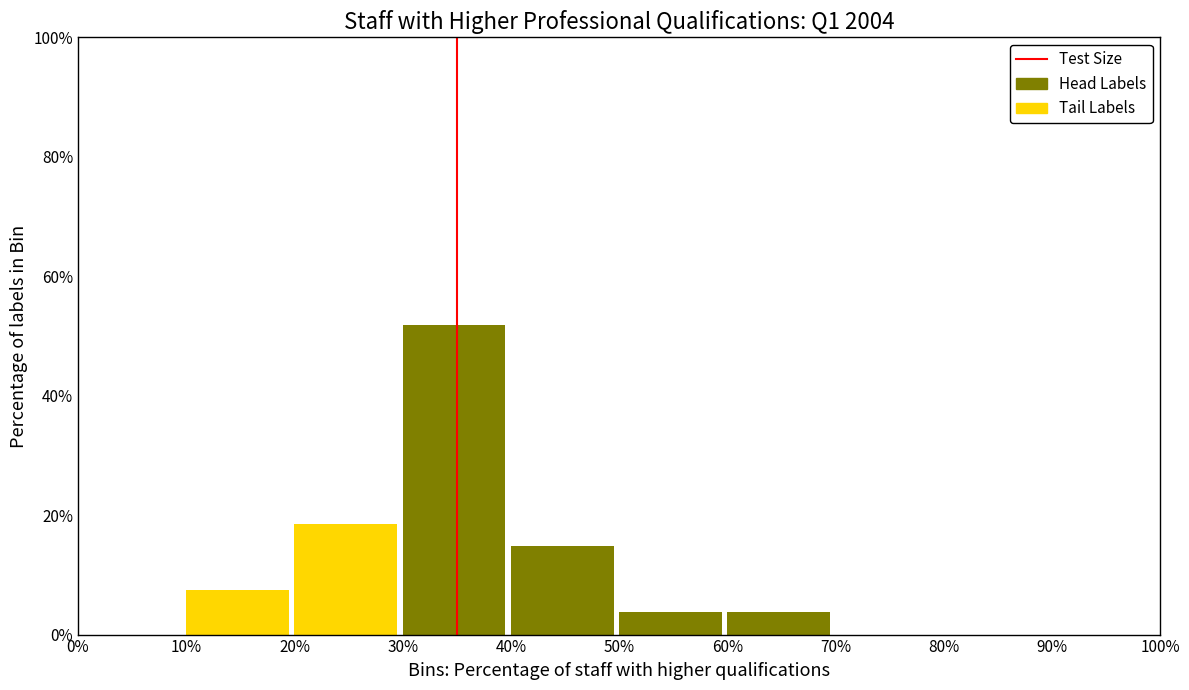

How tall is the bar that spans 50% to 60% on the x-axis? The values are not printed on the chart, so give them approximately, as read against the axis.

4